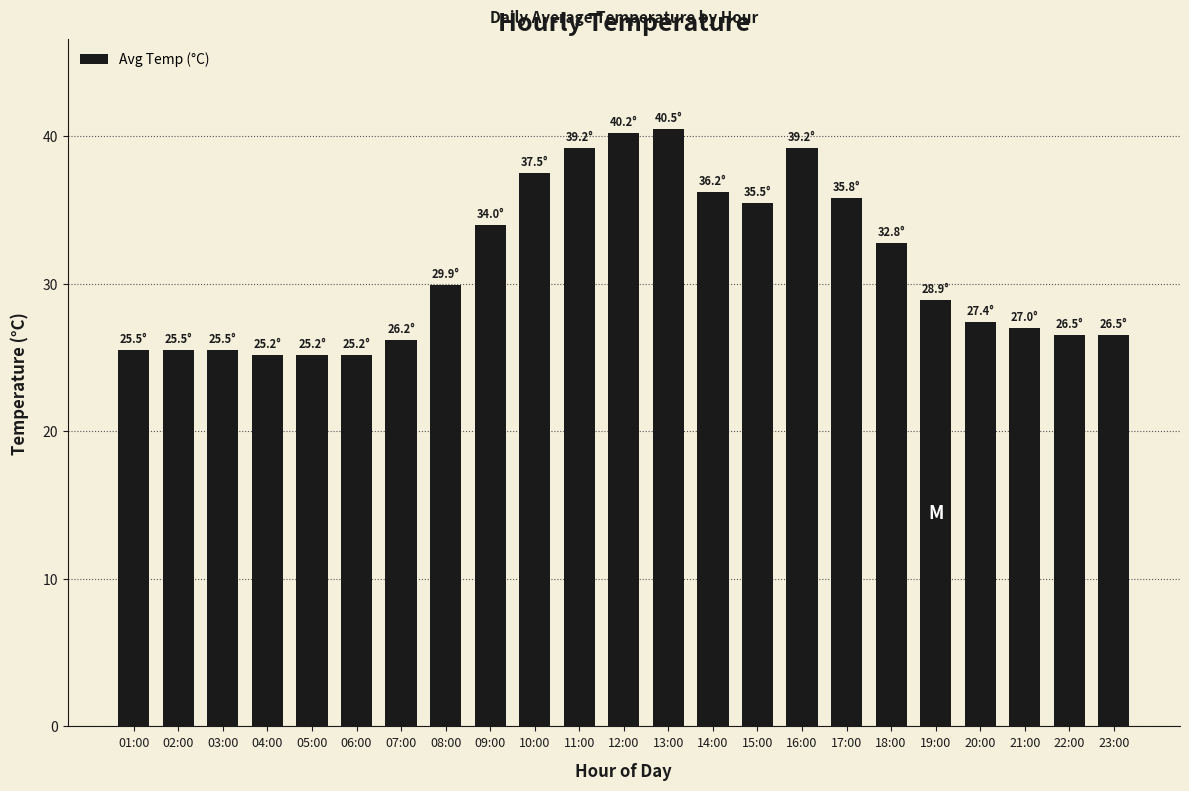

What is the ratio of the value at 05:00 to the value at 16:00?

0.6